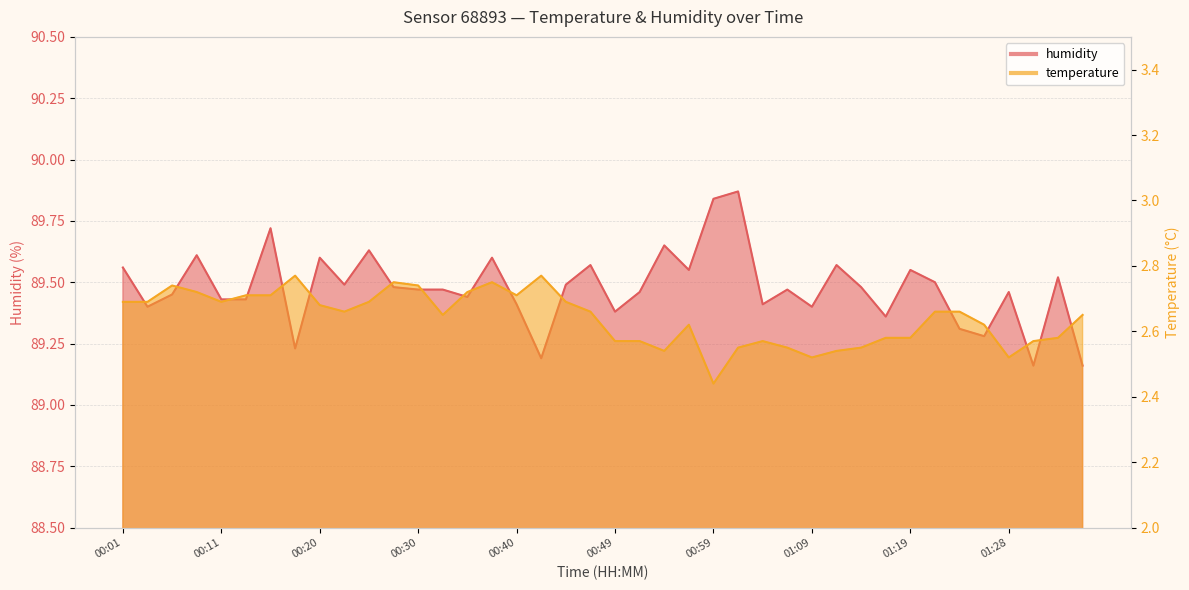

What is the difference between the highest and lowest values at 01:16?

86.8